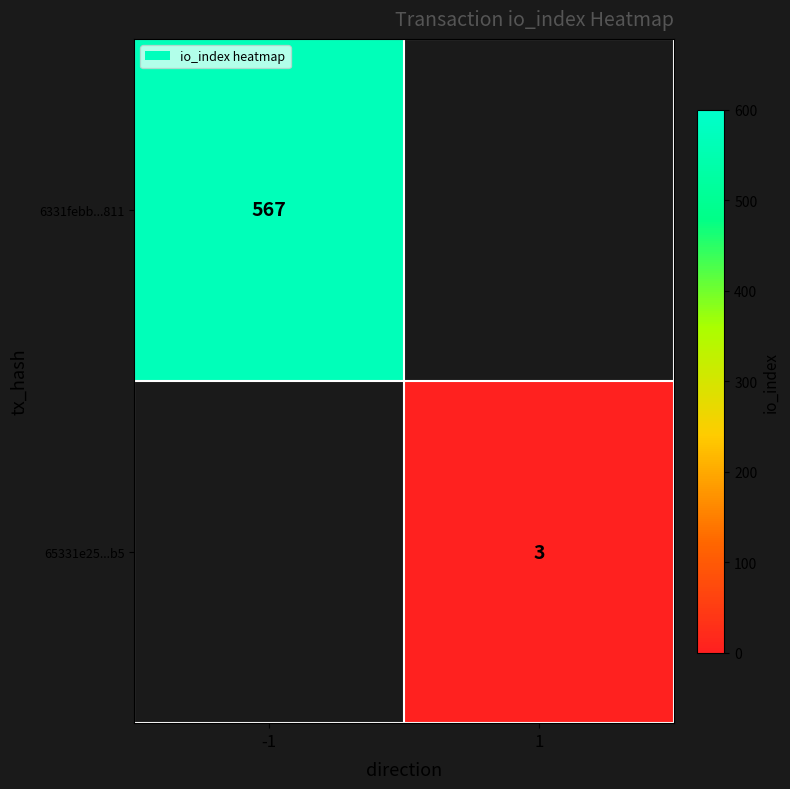

How many categories are shown in the chart?

2